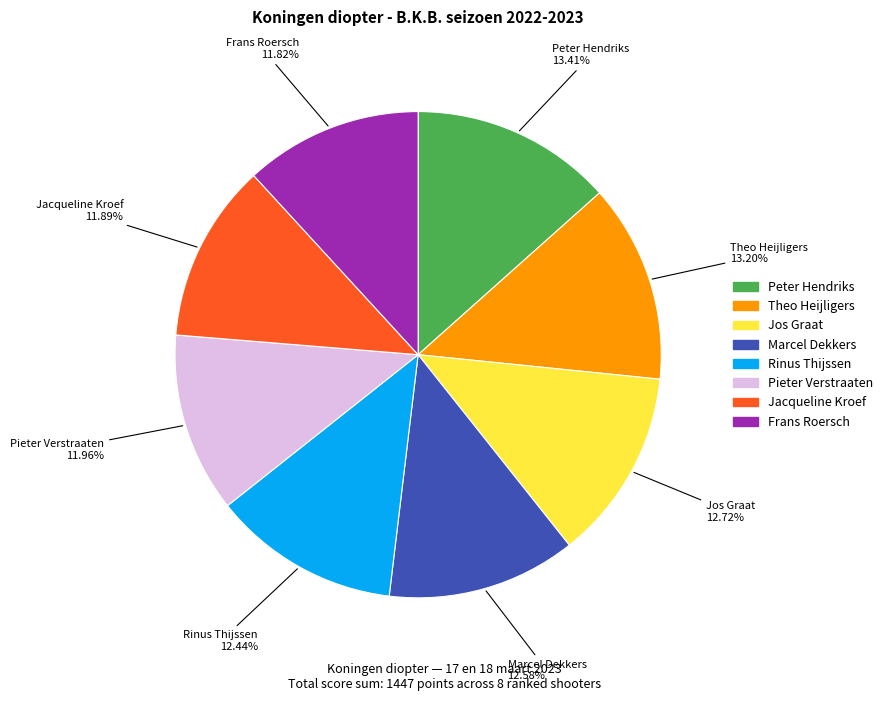

To the nearest percent, what is the combined percentage of Rinus Thijssen and Theo Heijligers?

26%